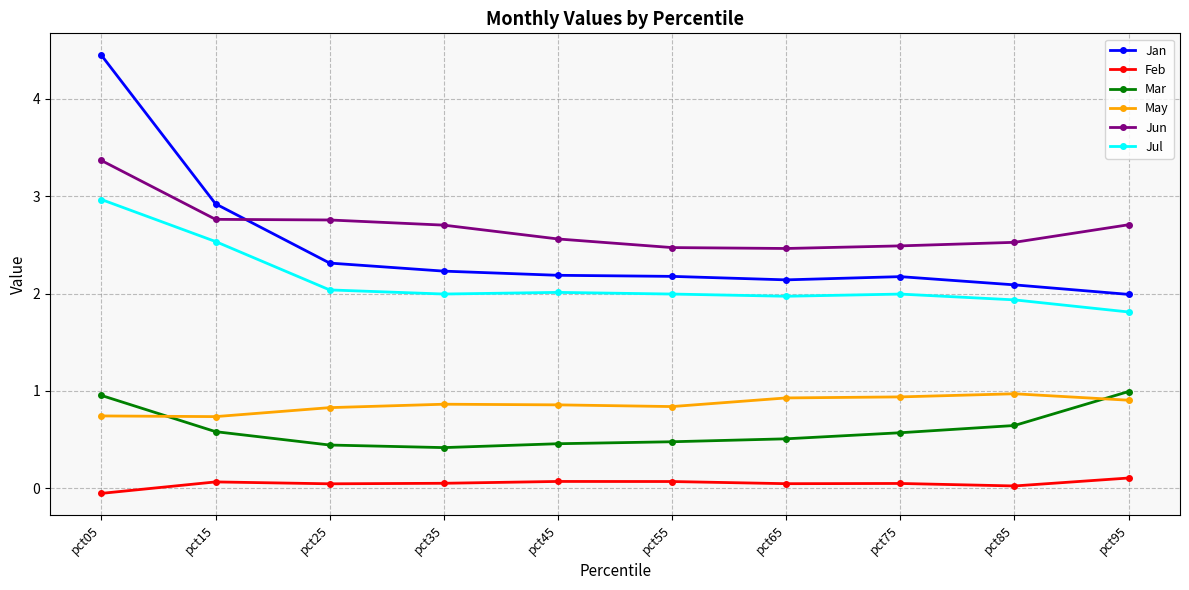

How many lines are shown in the chart?

6